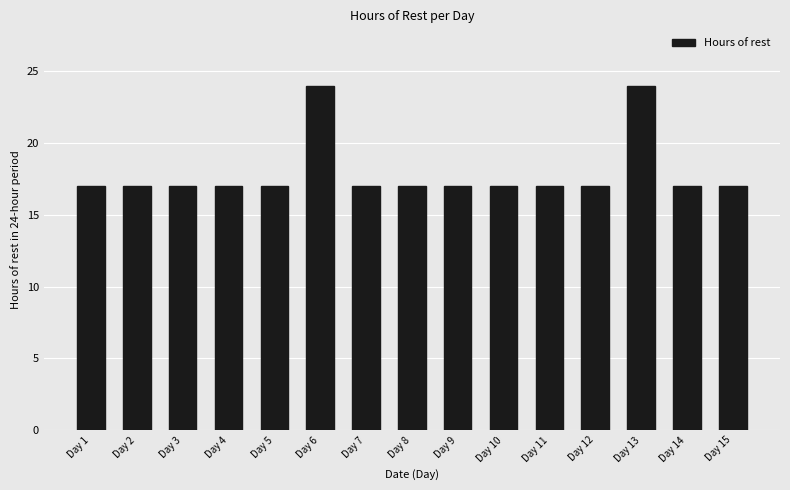

Reading left to right, what are all the values shown in this chart?

17	17	17	17	17	24	17	17	17	17	17	17	24	17	17